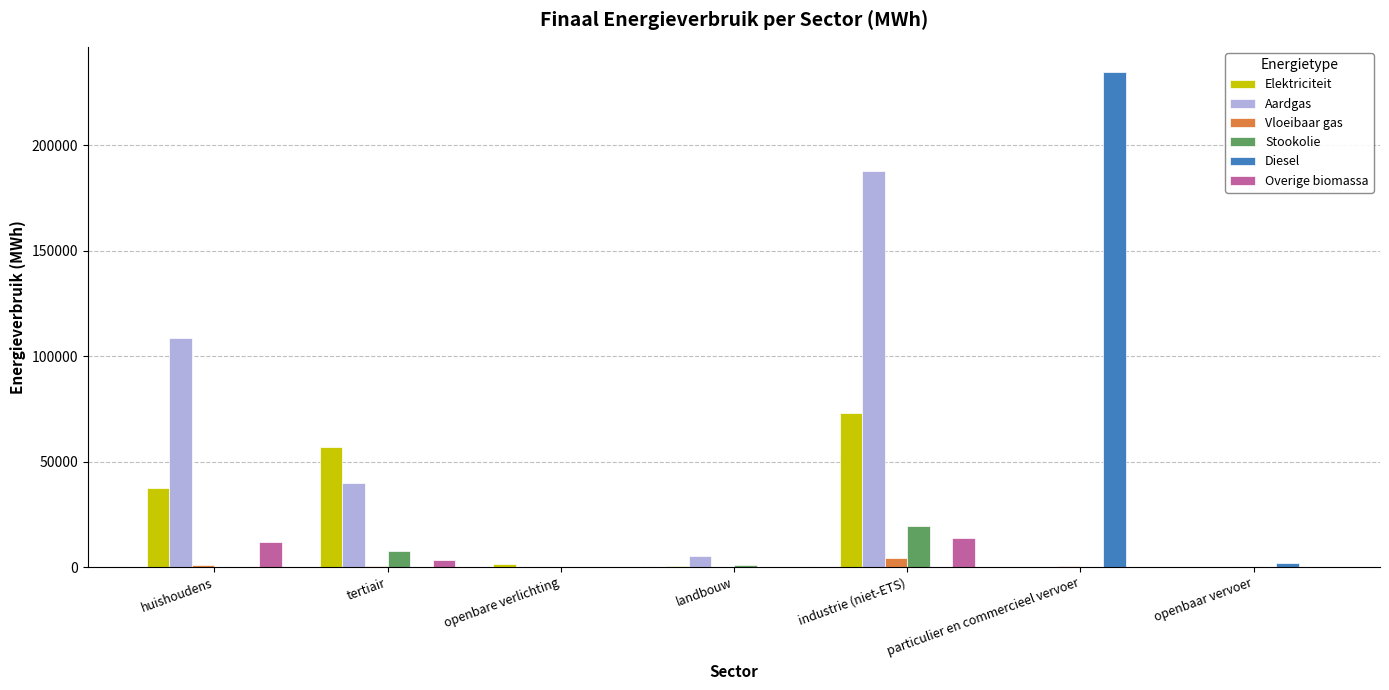

What is the sum of the Vloeibaar gas values at tertiair and landbouw?

447.5